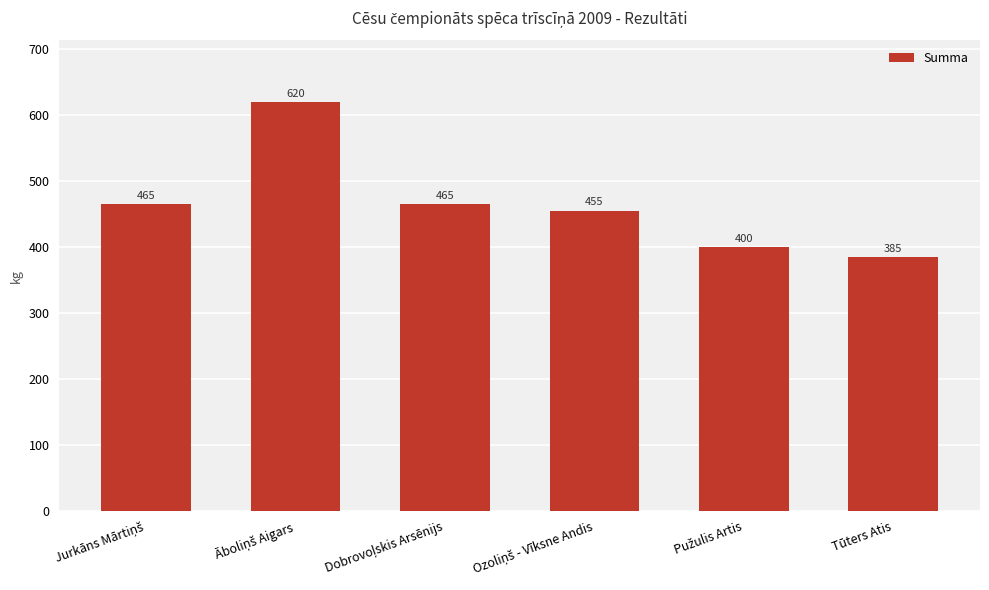

Is it true that the value at Tūters Atis is 141?

False